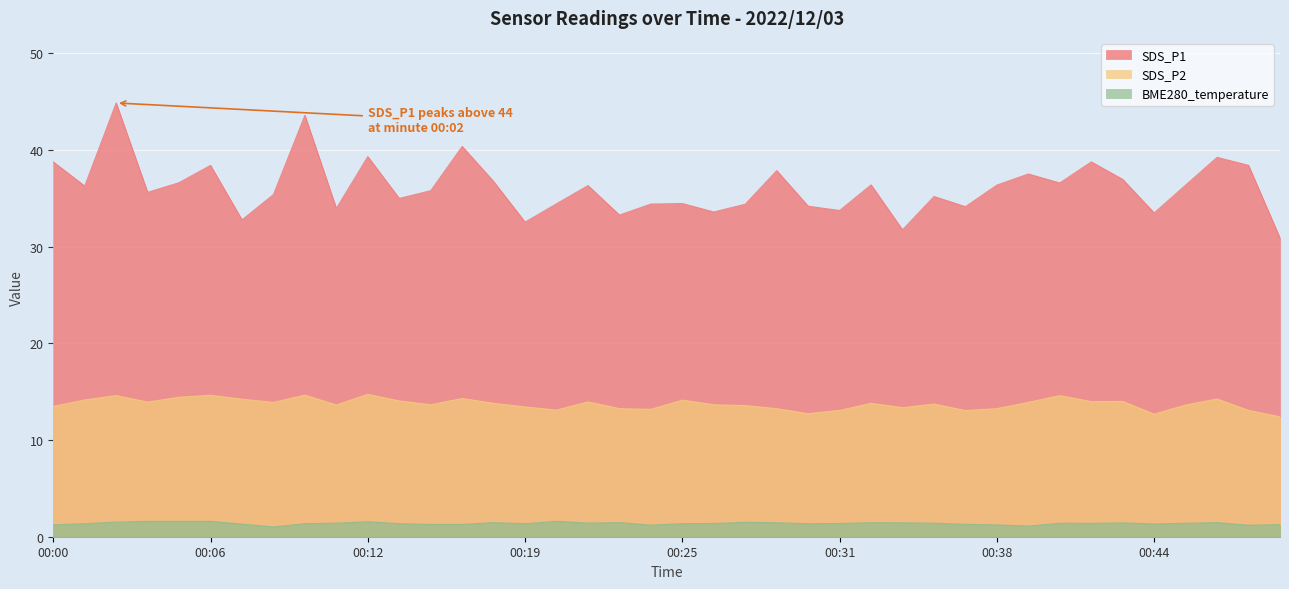

Which has a higher value, 00:30 or 00:03?

00:03